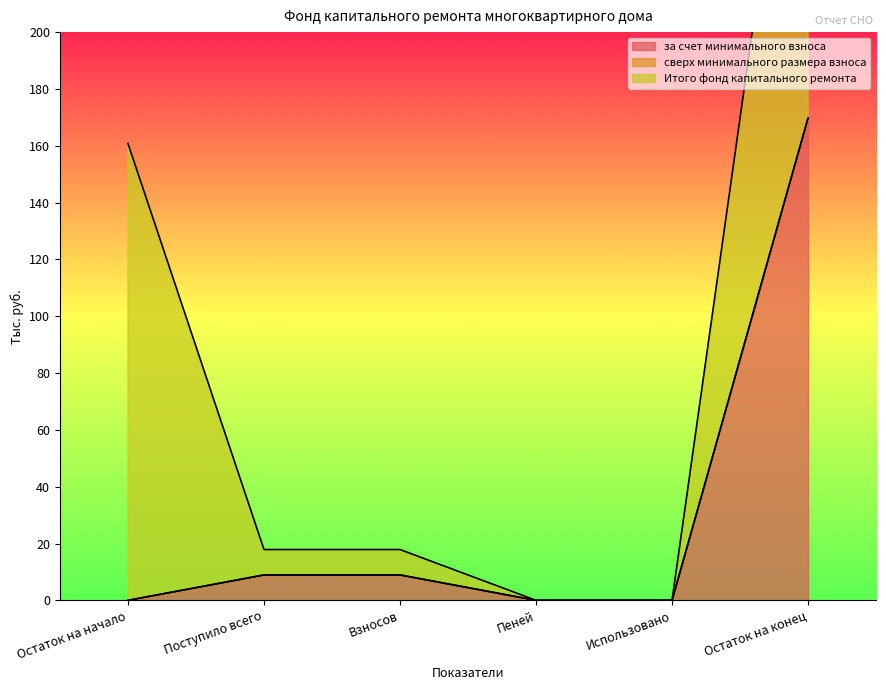

What is the label of the 3rd point from the left?

Взносов